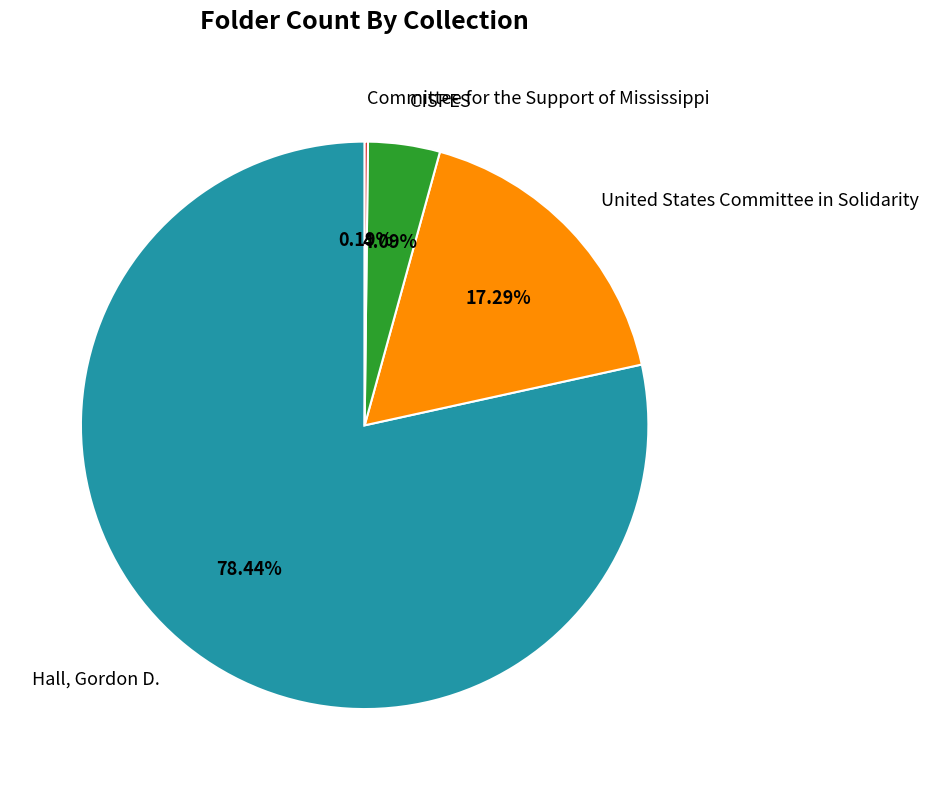

Which category has the biggest portion of the pie?

Hall, Gordon D.